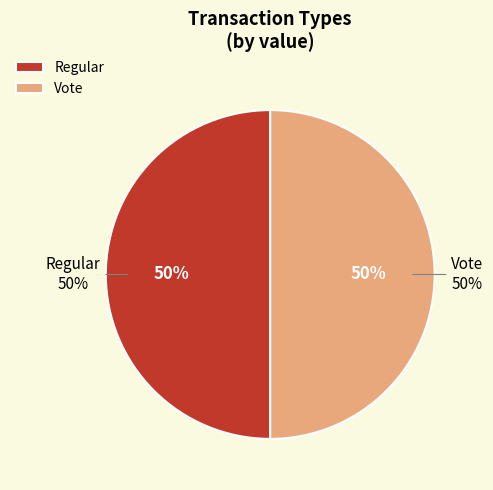

How many slices are in this pie chart?

2